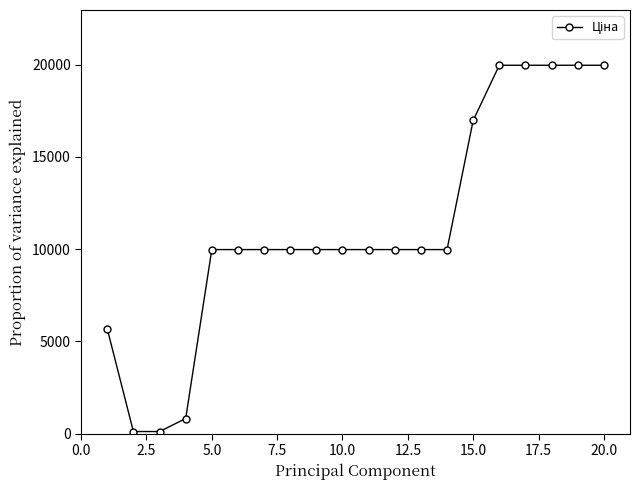

What is the greatest value displayed?

19964.2